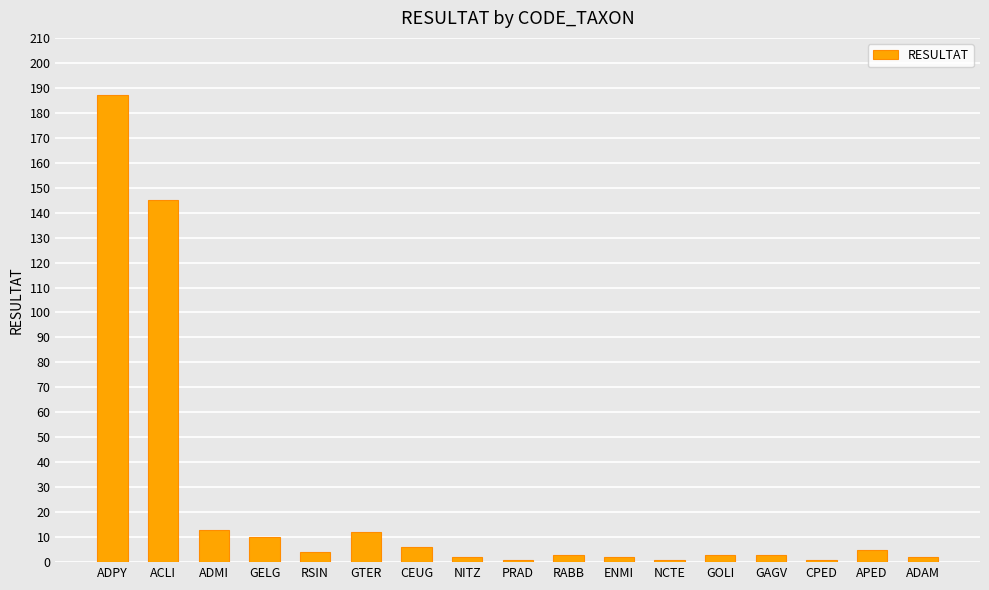

What is the sum of all values?

400